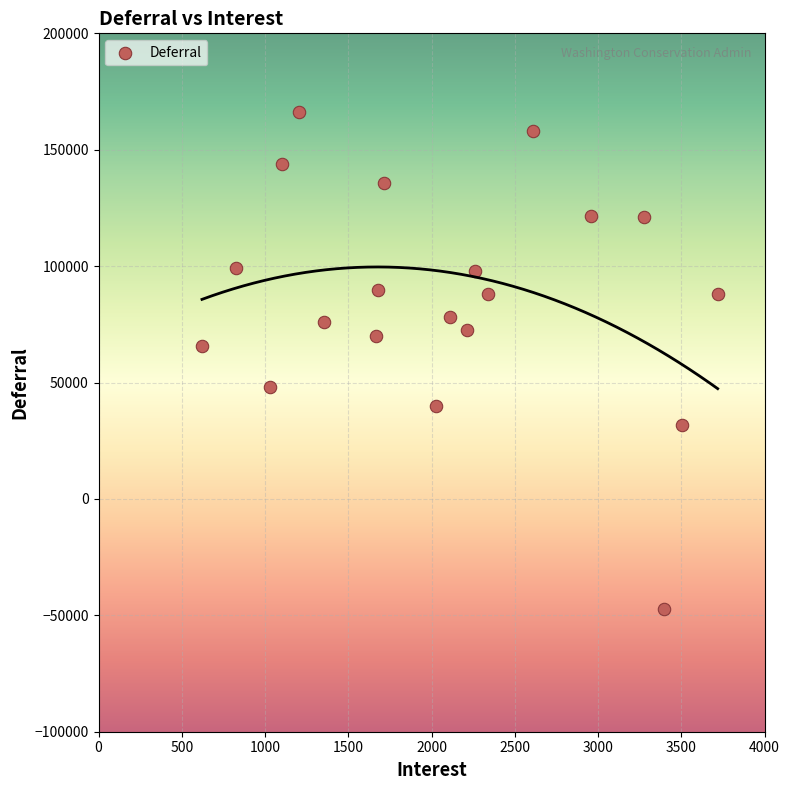

What Y value in the scatter plot is closest to 59517?

65573.4